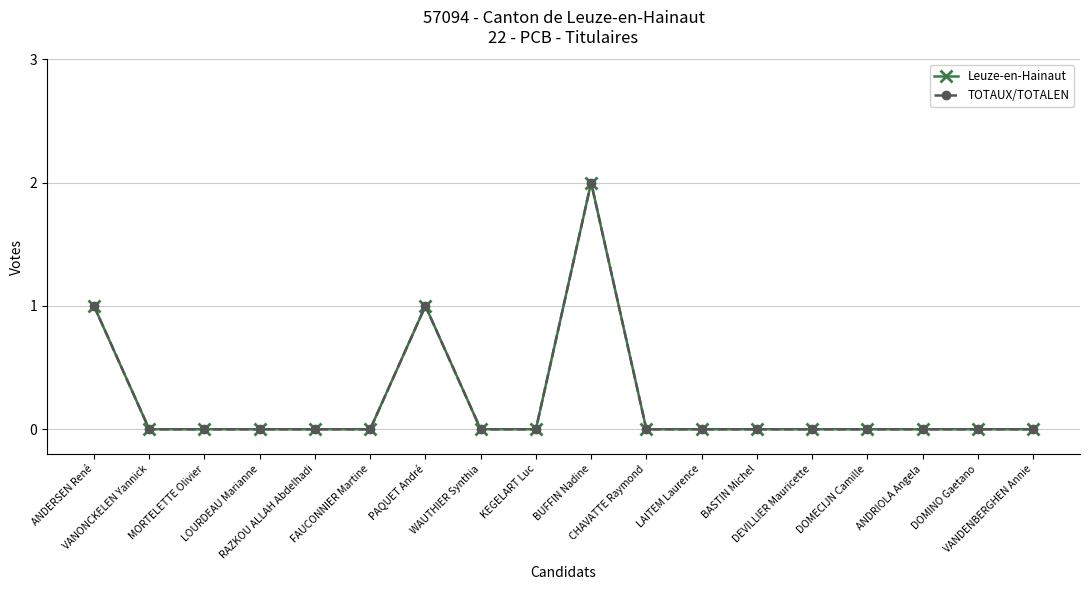

Which category has the highest value across all series?

BUFFIN Nadine